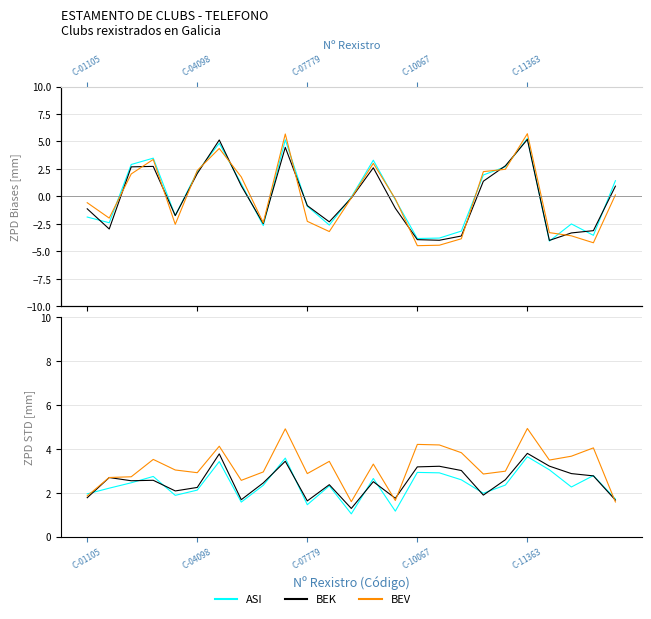

At which category does the chart reach its peak across all series?

20